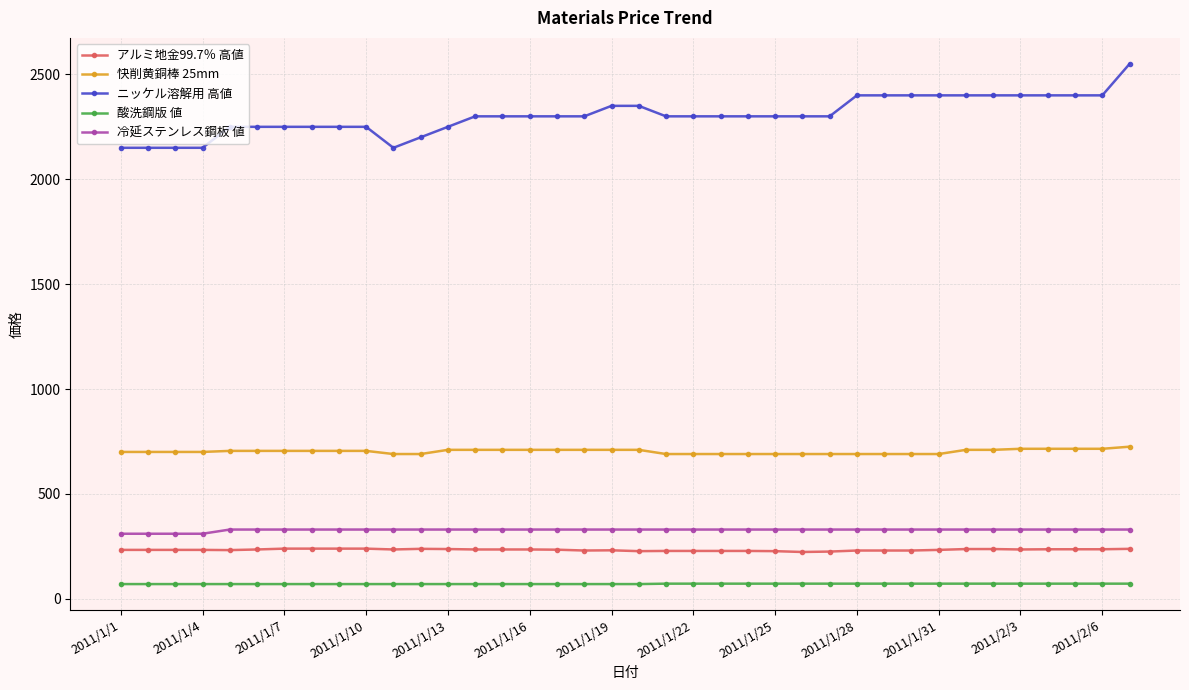

True or false: 冷延ステンレス鋼板 値 and ニッケル溶解用 高値 intersect in this chart.

False